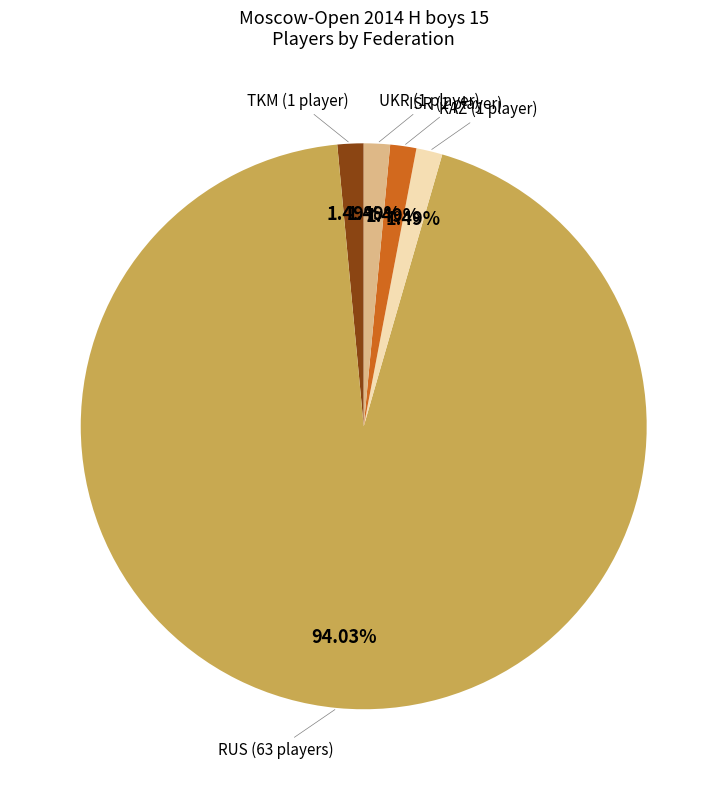

Is there any slice that represents more than half of the pie?

Yes